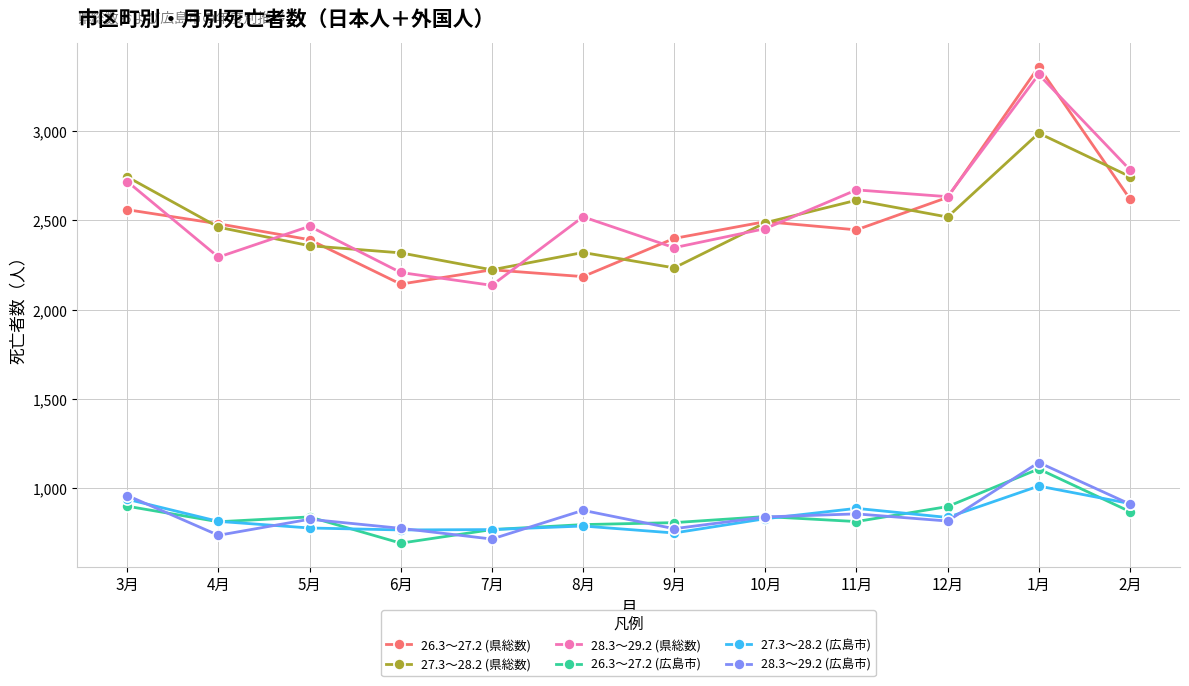

Is this an area chart (filled region under the line)?

No